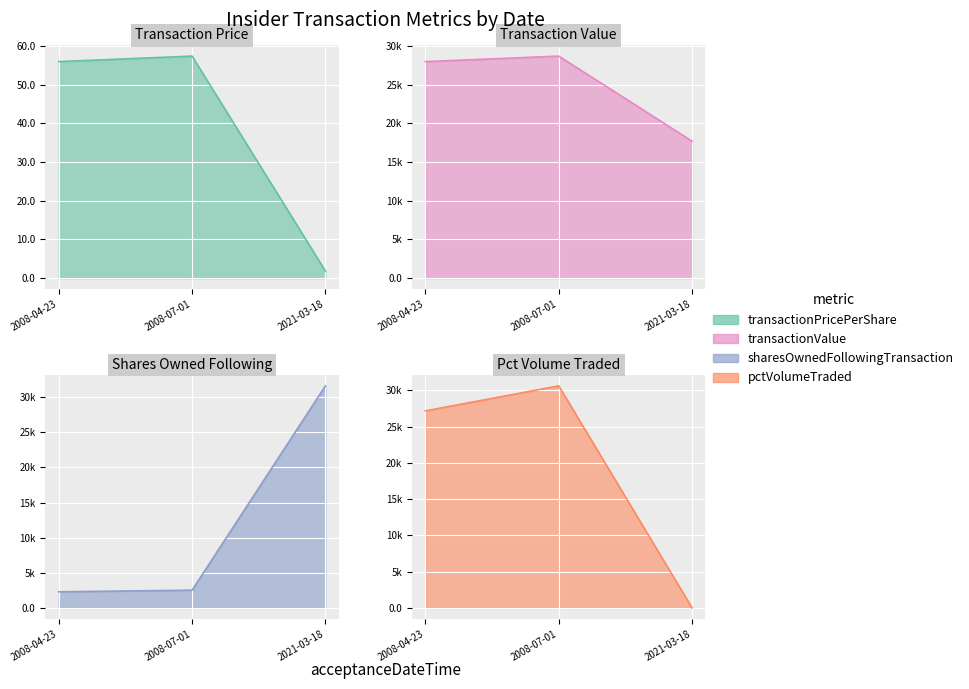

Rank the series by their maximum value, from lowest to highest.

transactionPricePerShare, transactionValue, pctVolumeTraded, sharesOwnedFollowingTransaction